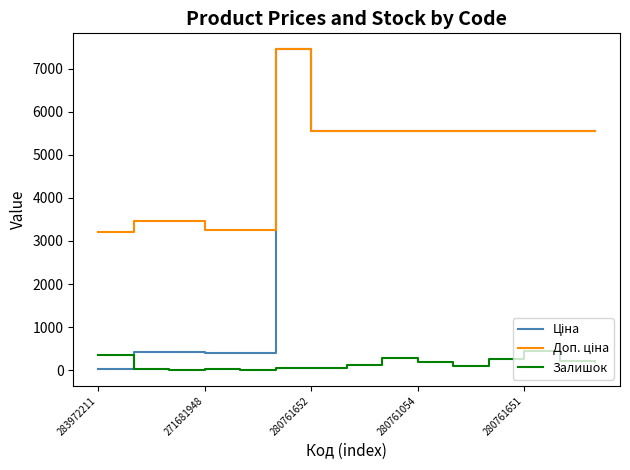

What is the maximum value shown in the chart?

7444.6